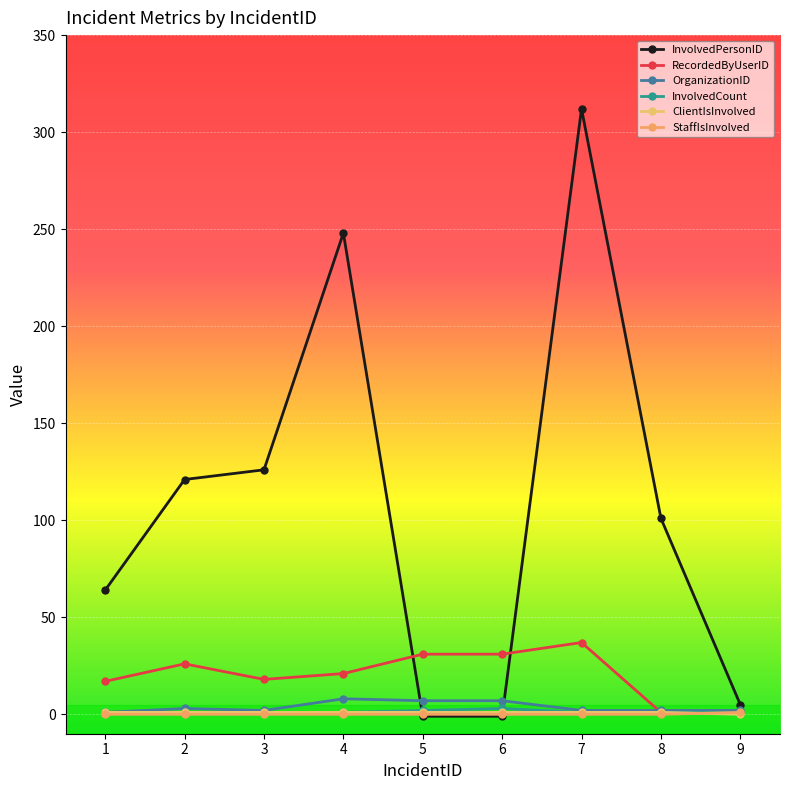

Is the value of InvolvedCount at 2 greater than the value of ClientIsInvolved at 5?

No